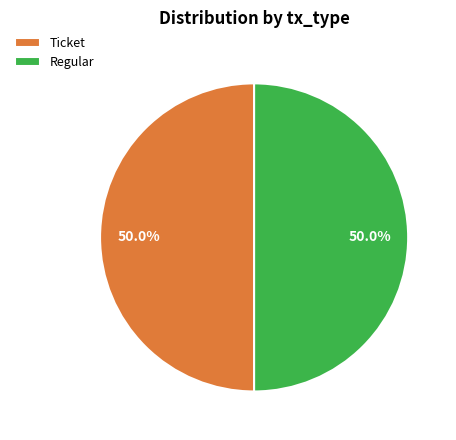

Approximately how many times larger is the value at Regular compared to Ticket?

1.0